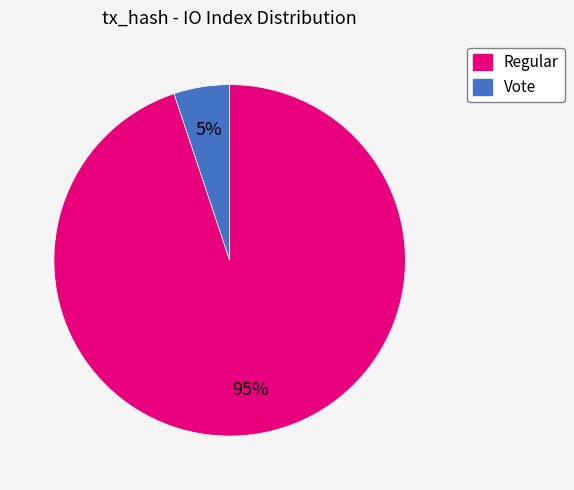

Which category accounts for the majority?

Regular